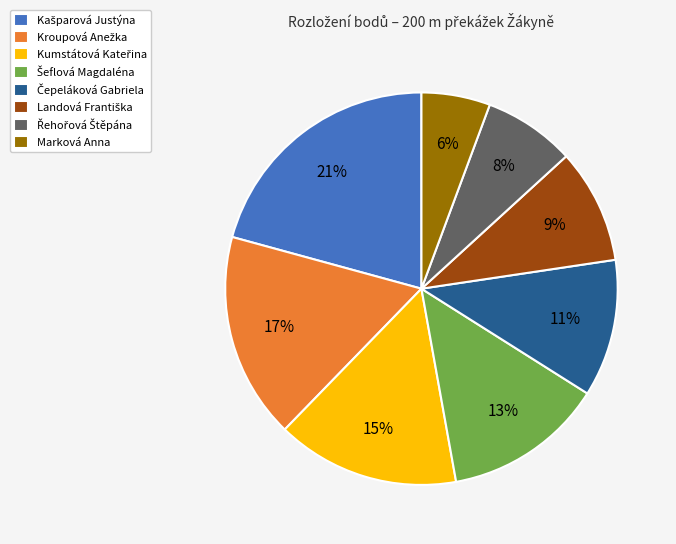

How many segments does this pie chart have?

8